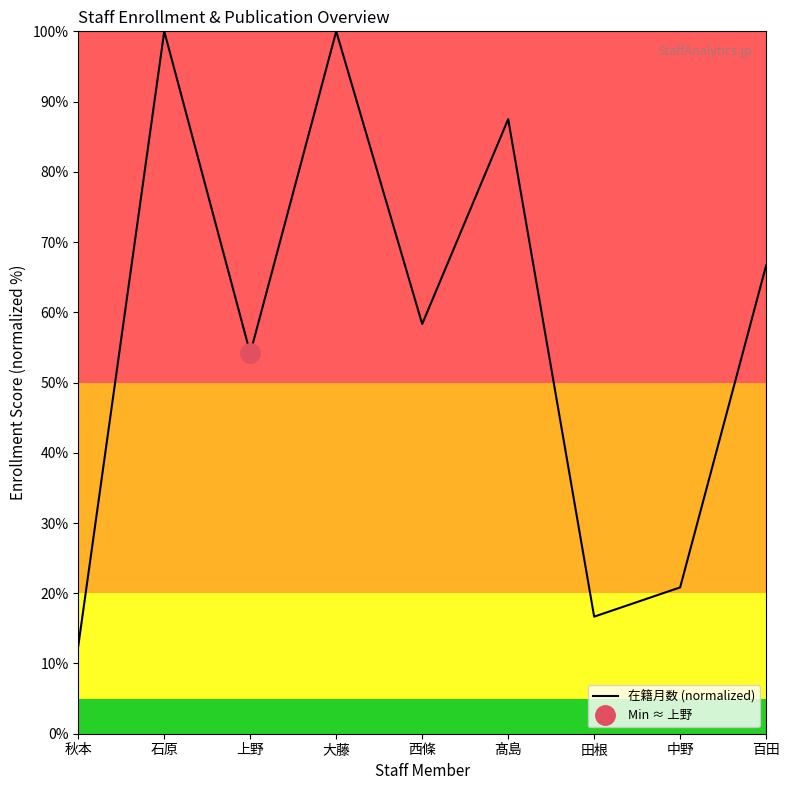

Reading left to right, list all the values displayed in this chart.

秋本=12.5	石原=100.0	上野=54.2	大藤=100.0	西條=58.3	髙島=87.5	田根=16.7	中野=20.8	百田=66.7